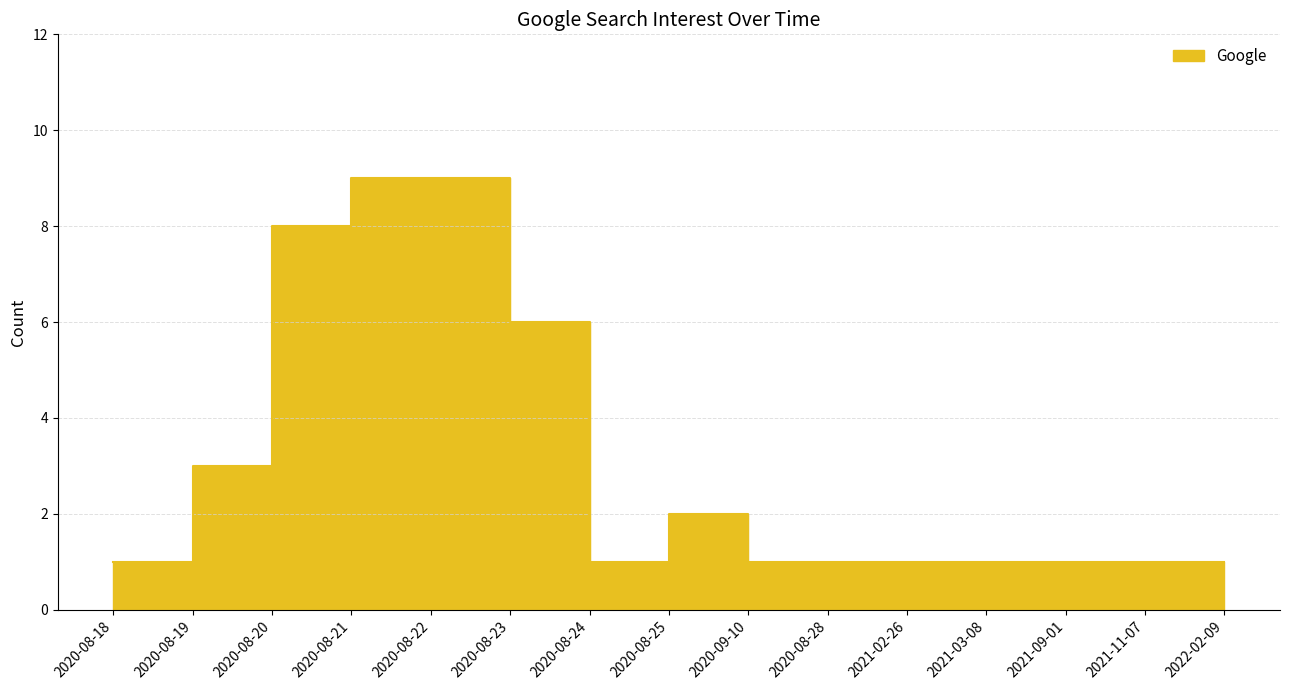

Approximately how many times larger is the value at 2020-08-18 compared to 2020-08-20?

0.1